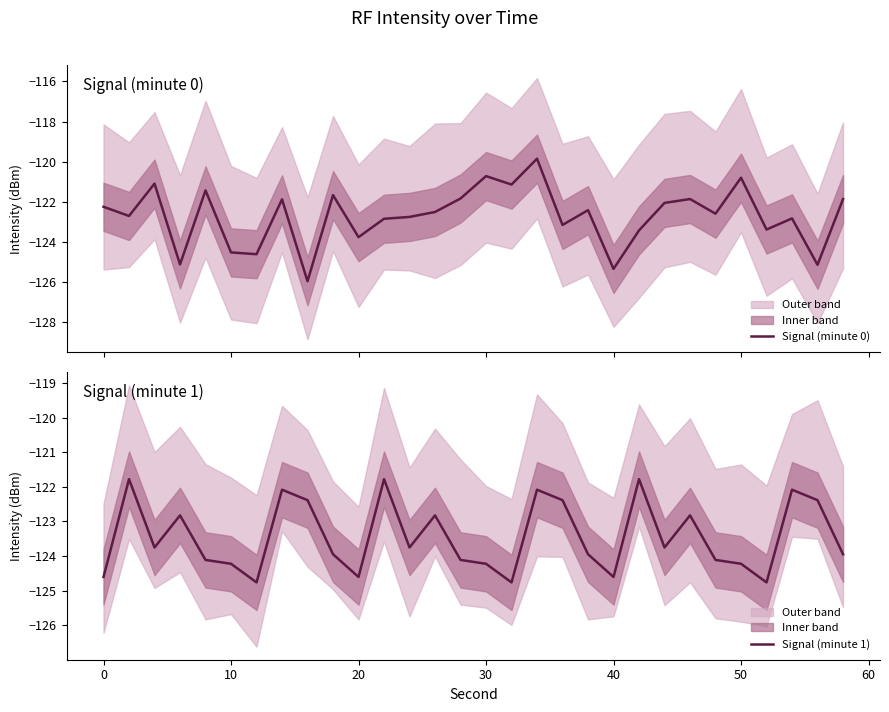

Is it true that Signal (minute 0) equals -191.9 at 13?

False